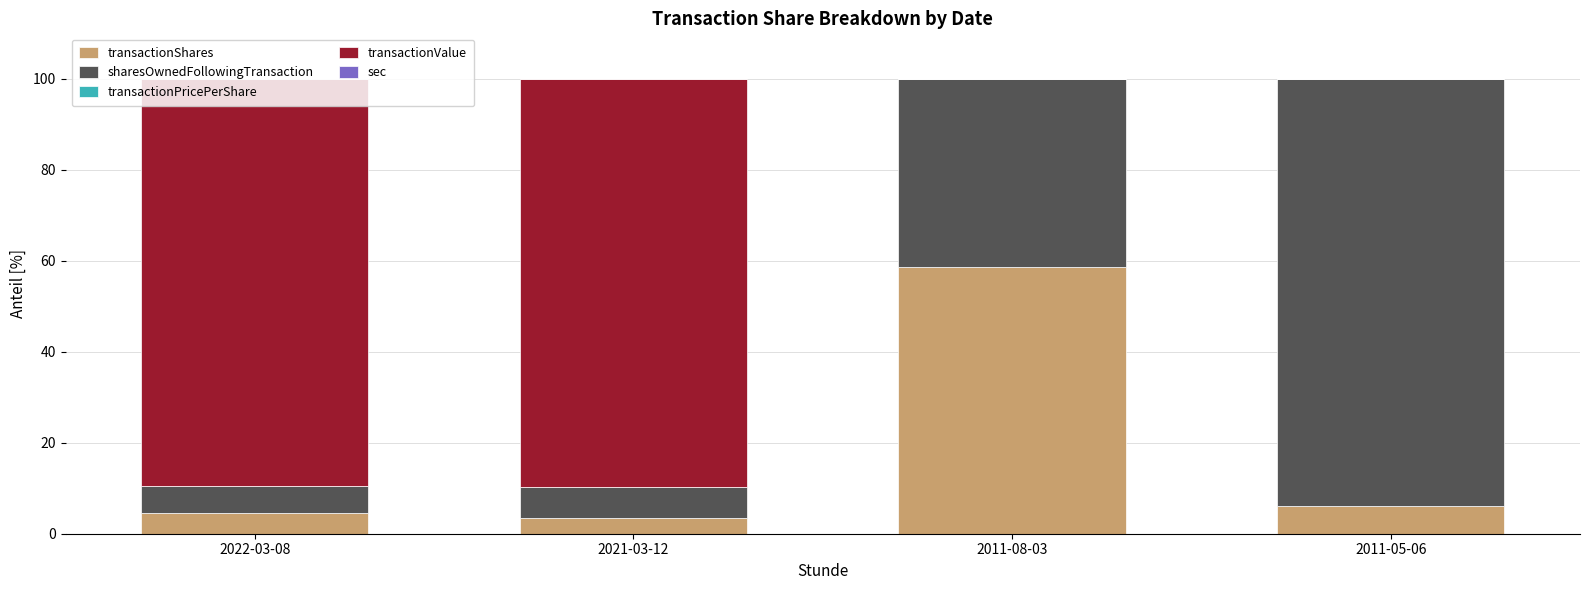

How many categories are shown in the chart?

4